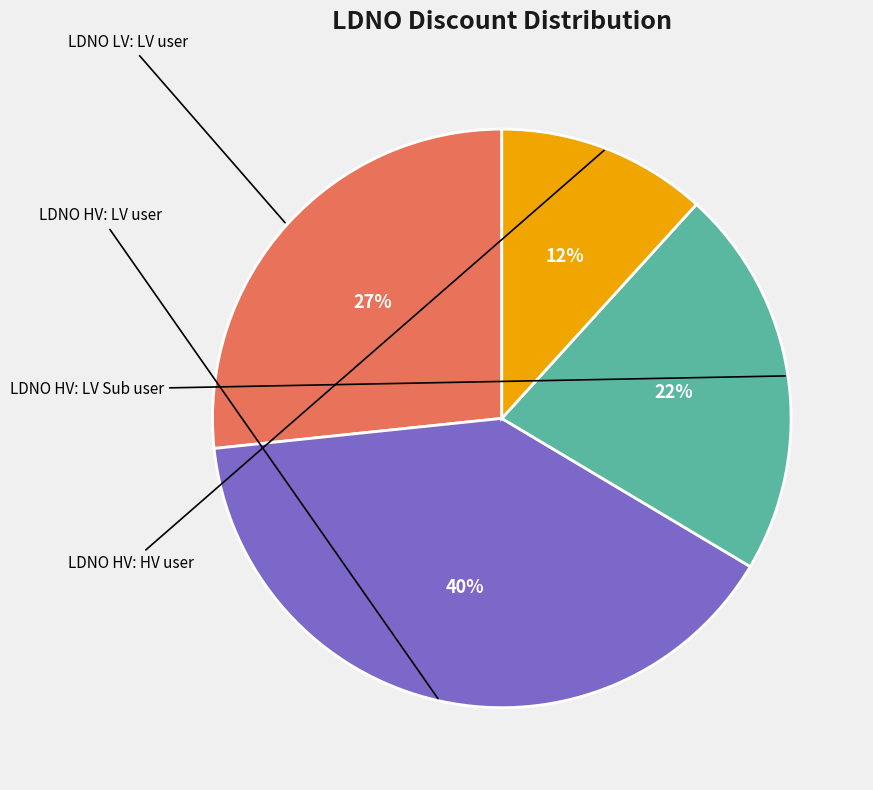

To the nearest percent, what is the average slice percentage?

25%